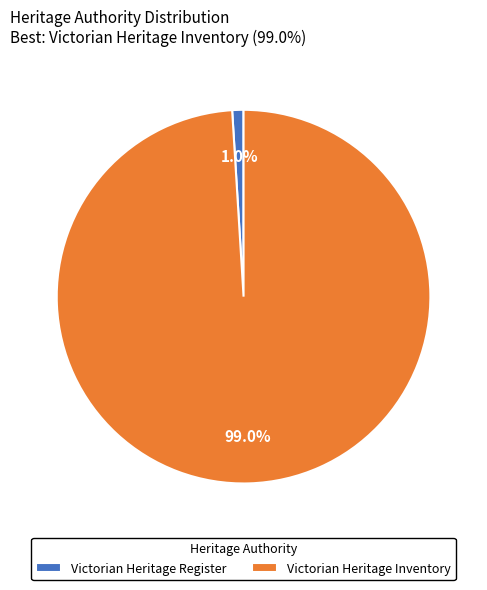

Between Victorian Heritage Register and Victorian Heritage Inventory, which is larger?

Victorian Heritage Inventory